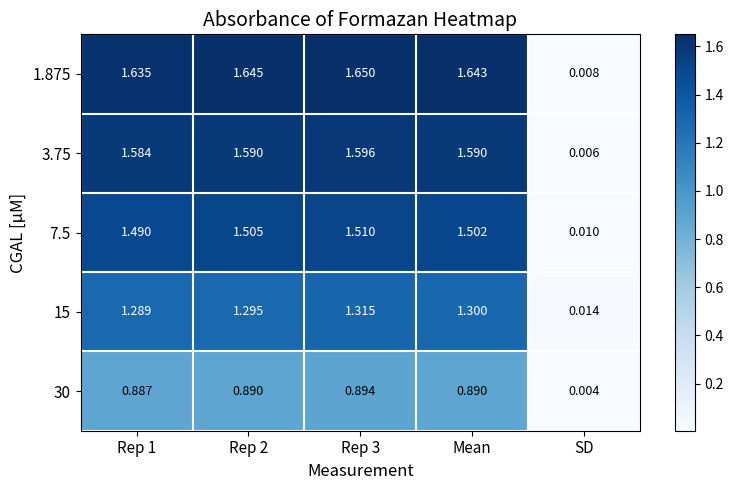

How many values in the 7.5 series exceed 1?

4